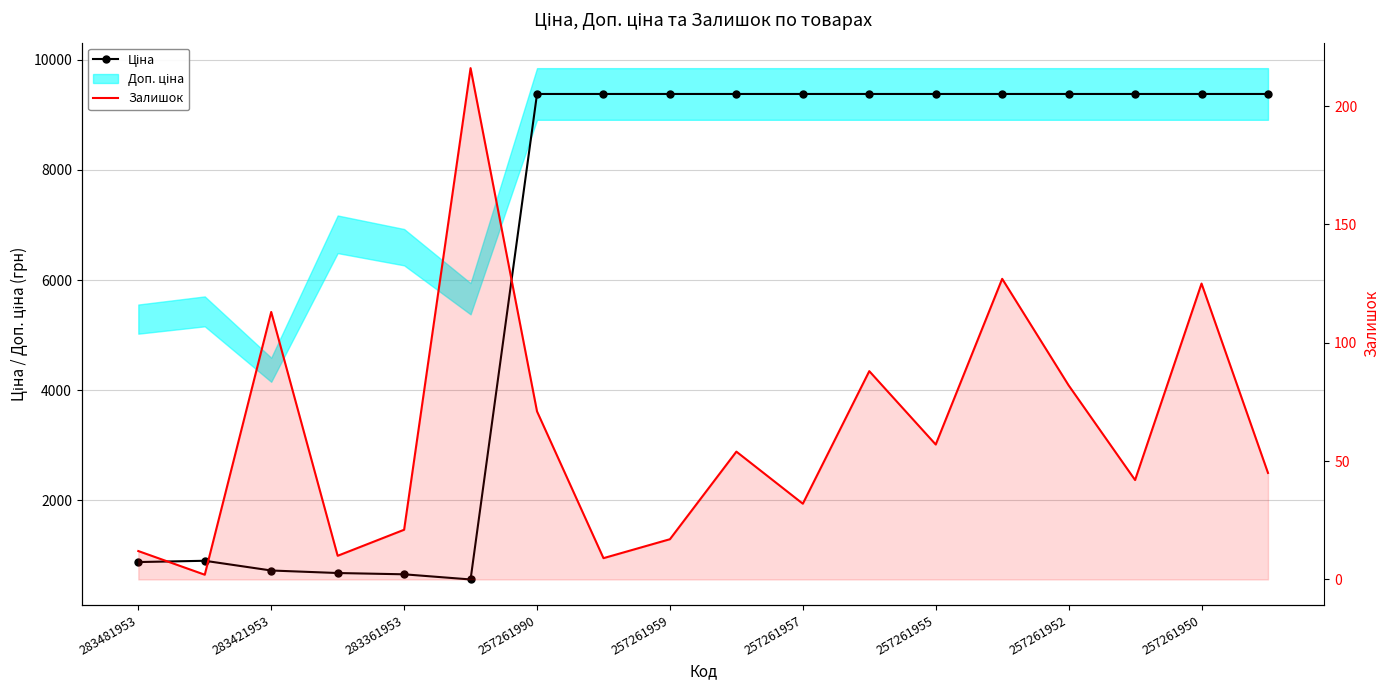

How many data points in Ціна are above 9379?

12